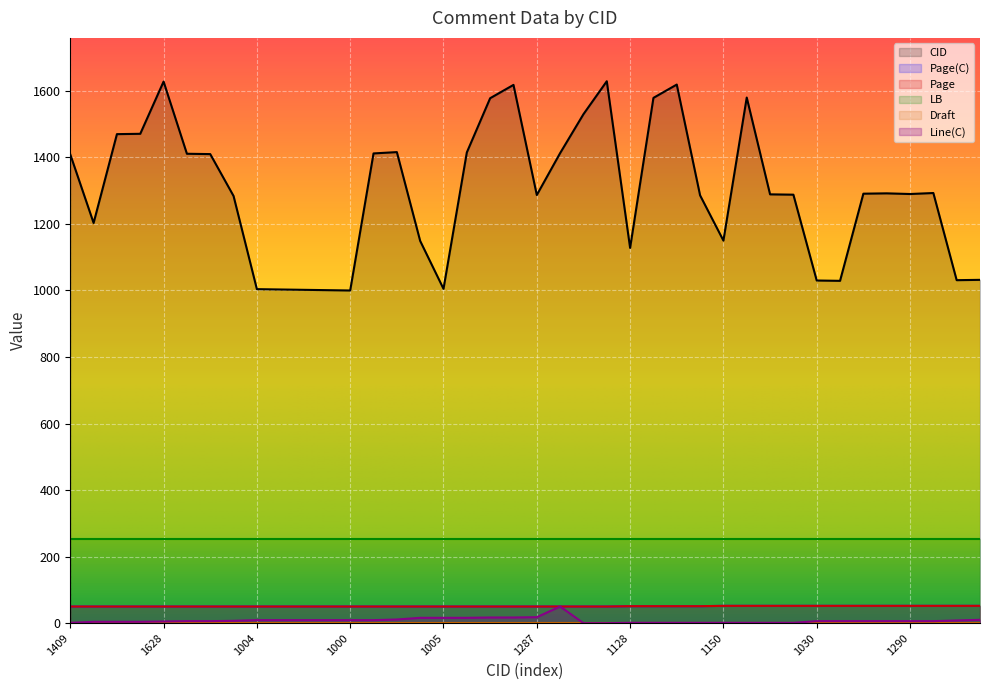

The CID series shows 2362 at 1410. True or false?

False